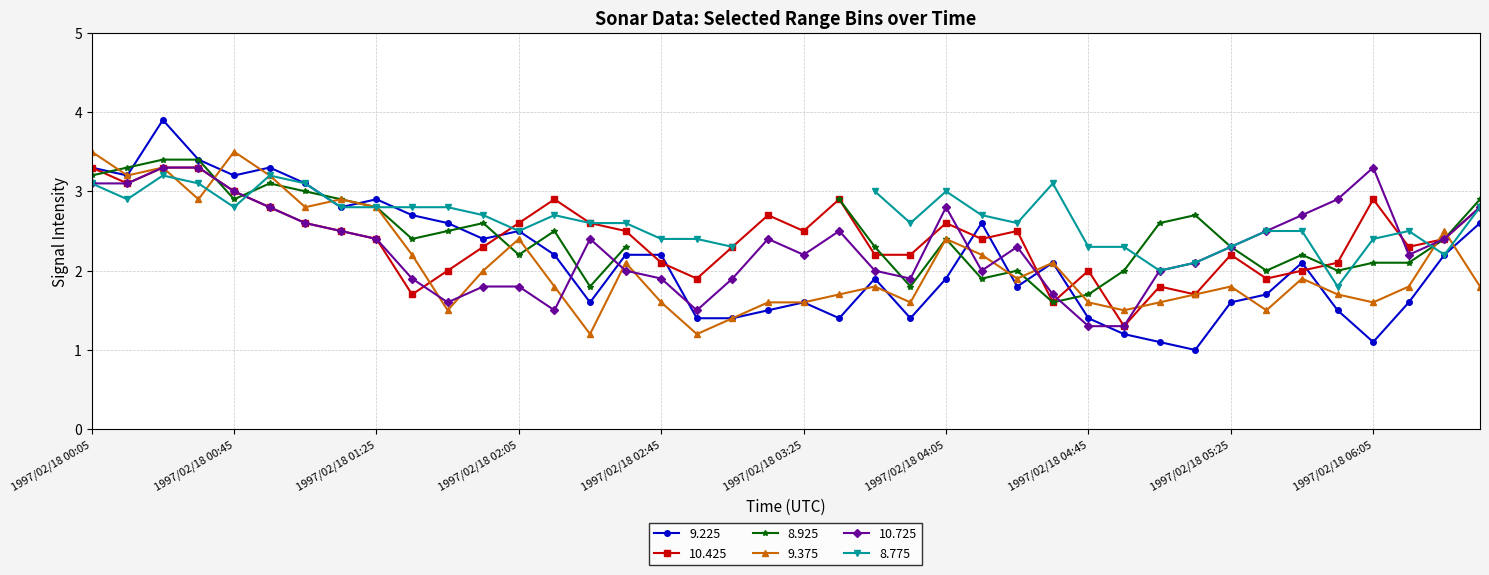

Which series ends up on top after the final intersection of 9.375 and 10.725?

10.725